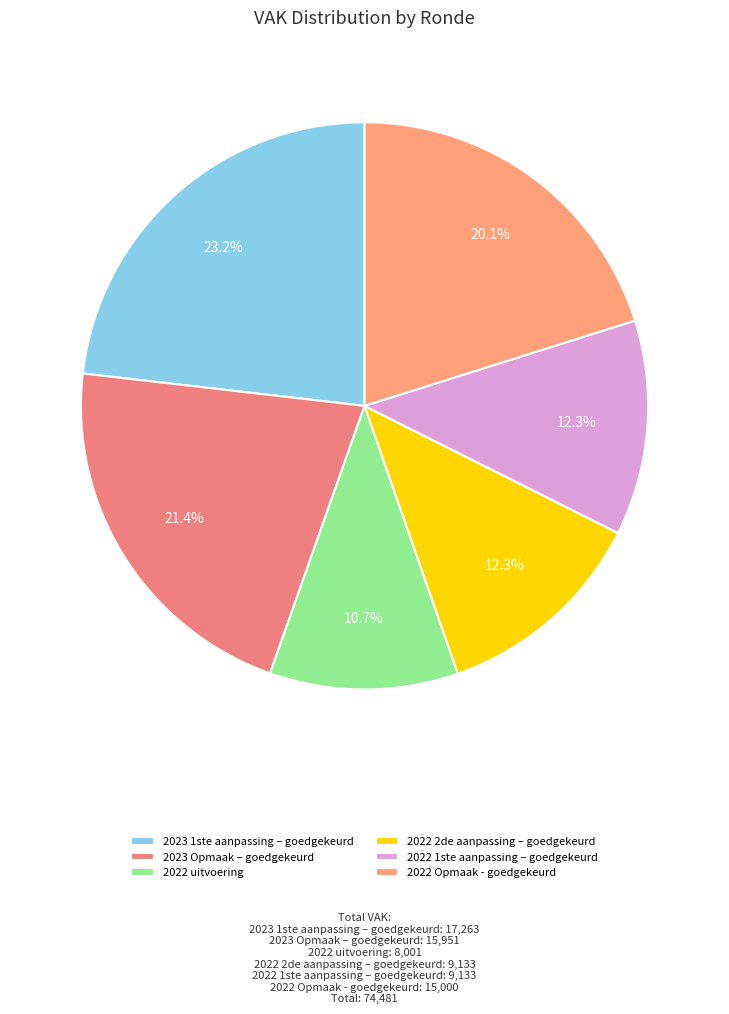

What percentage is the 2022 1ste aanpassing – goedgekeurd slice, to the nearest percent?

12%